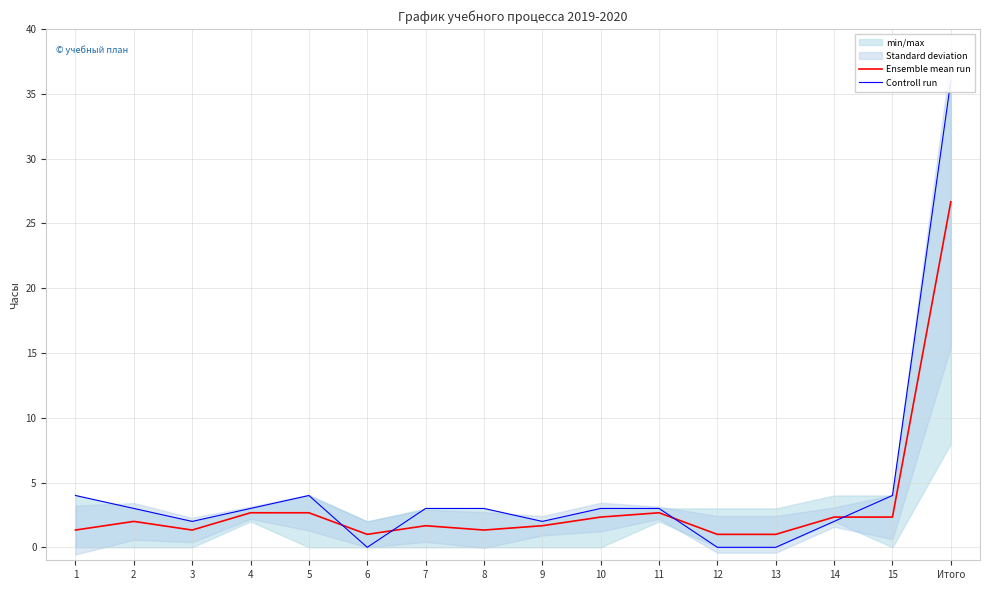

How many times do Controll run and Ensemble mean run cross each other?

4